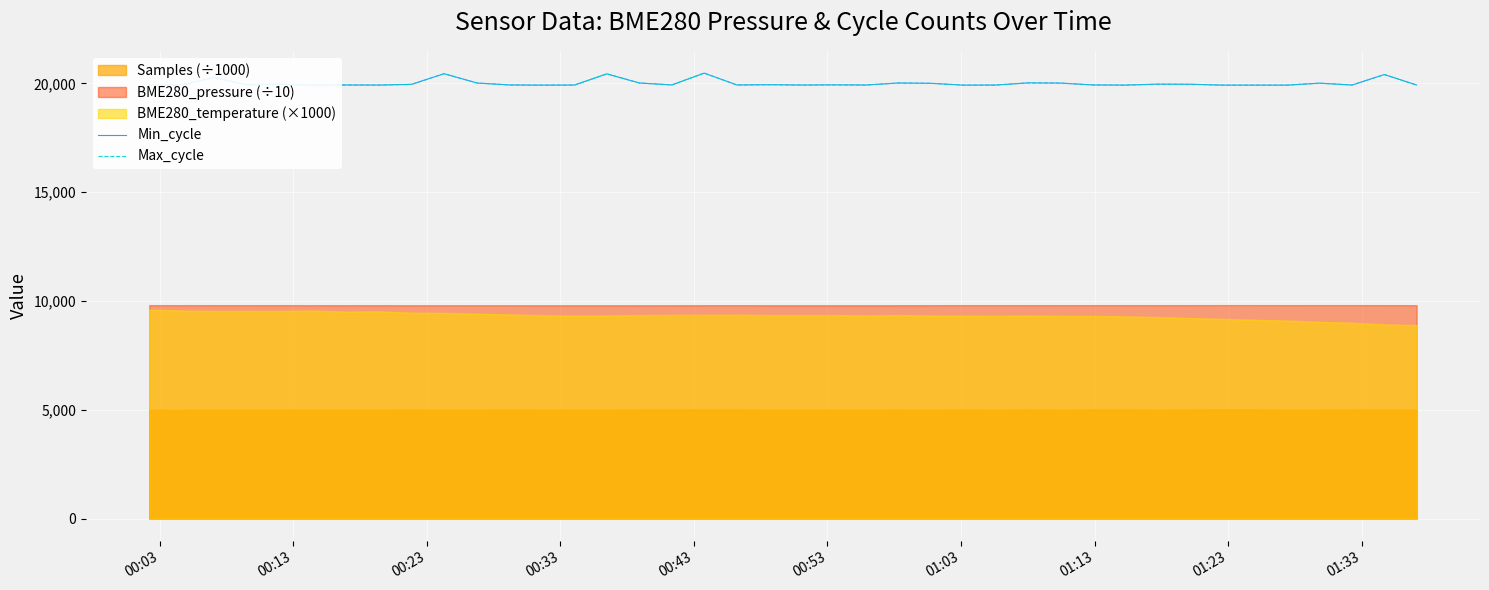

Where is the first local maximum for Min_cycle?

00:23